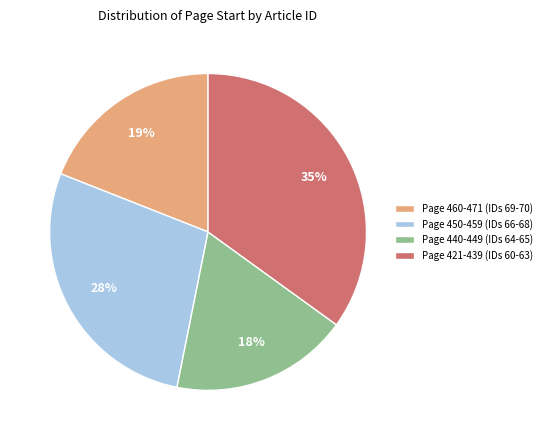

The Page 460-471 (IDs 69-70) slice represents 32% of the pie. True or false?

False